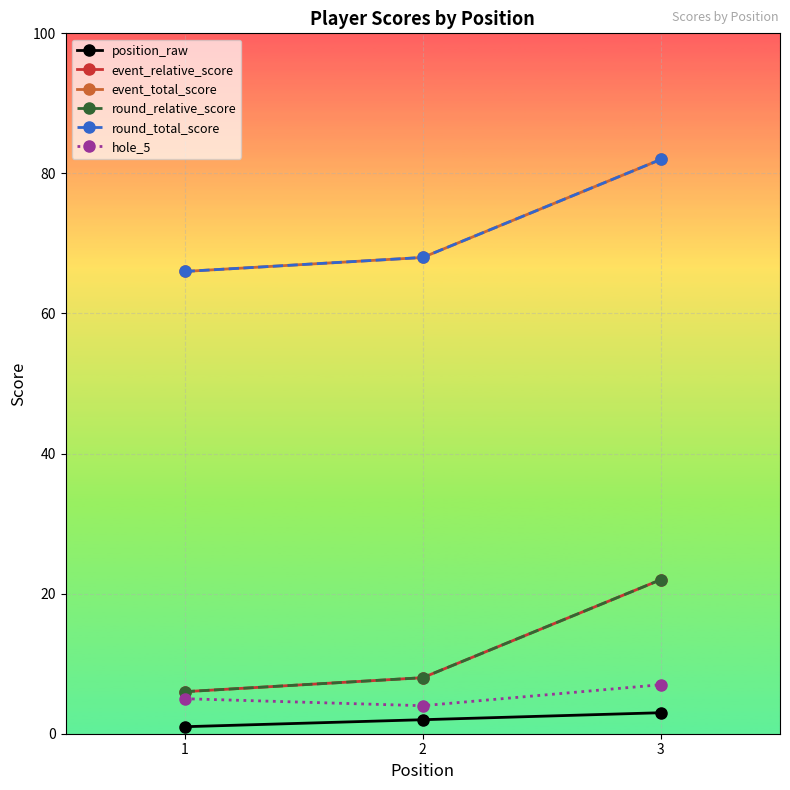

Is this an area chart (filled region under the line)?

No